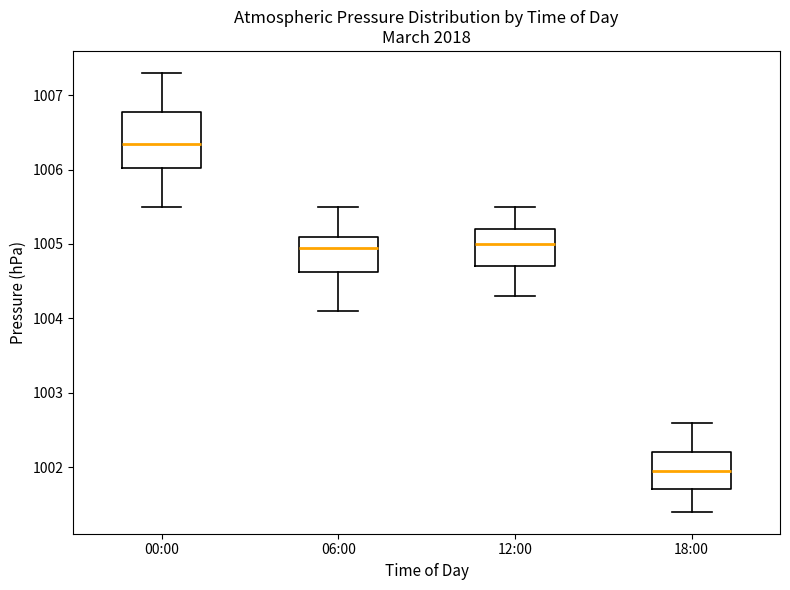

Comparing the boxes themselves (not the whiskers), which one is the tallest?

00:00